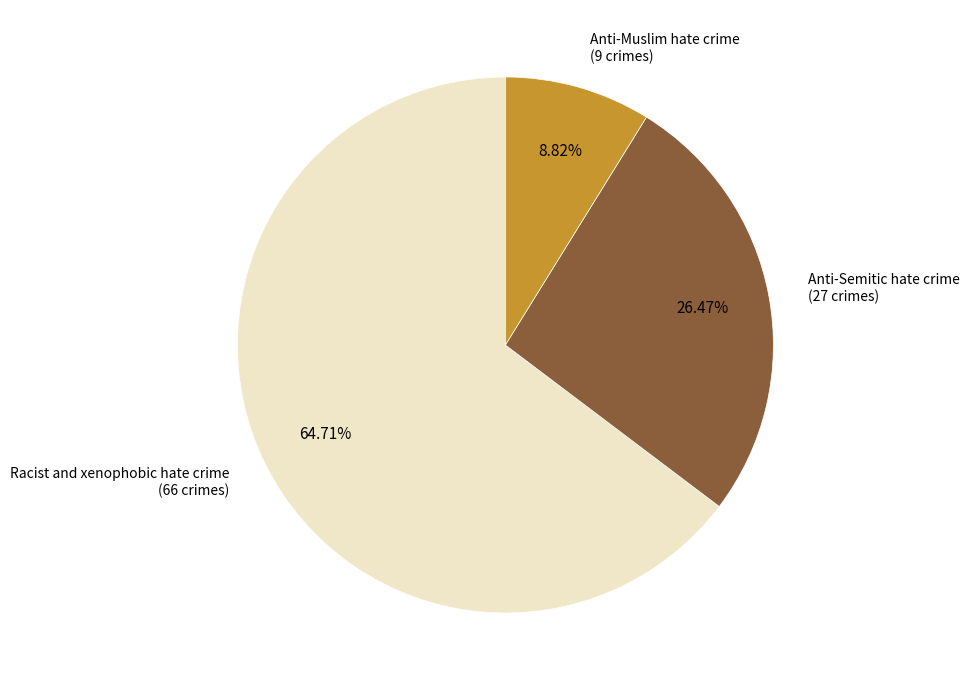

Does any single category account for the majority?

Yes